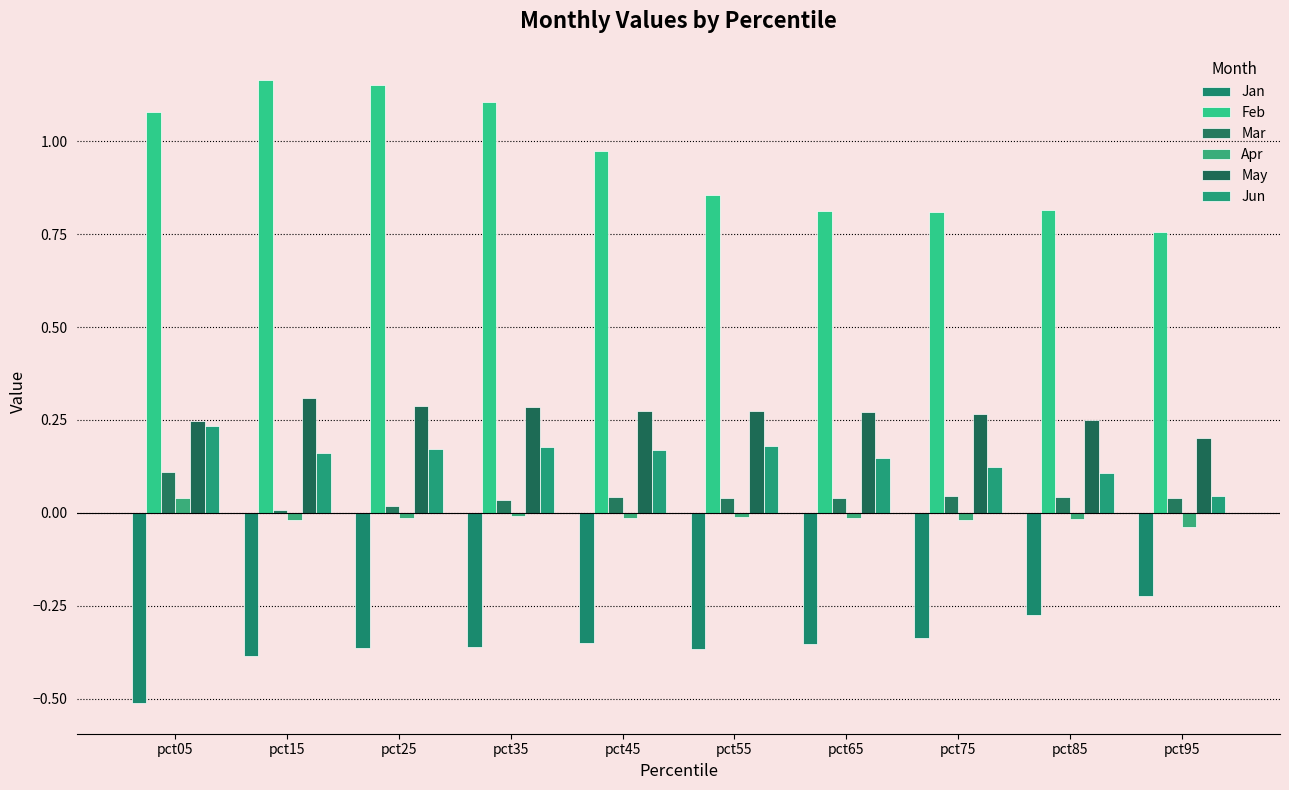

What are all the series names shown in the legend?

Jan, Feb, Mar, Apr, May, Jun